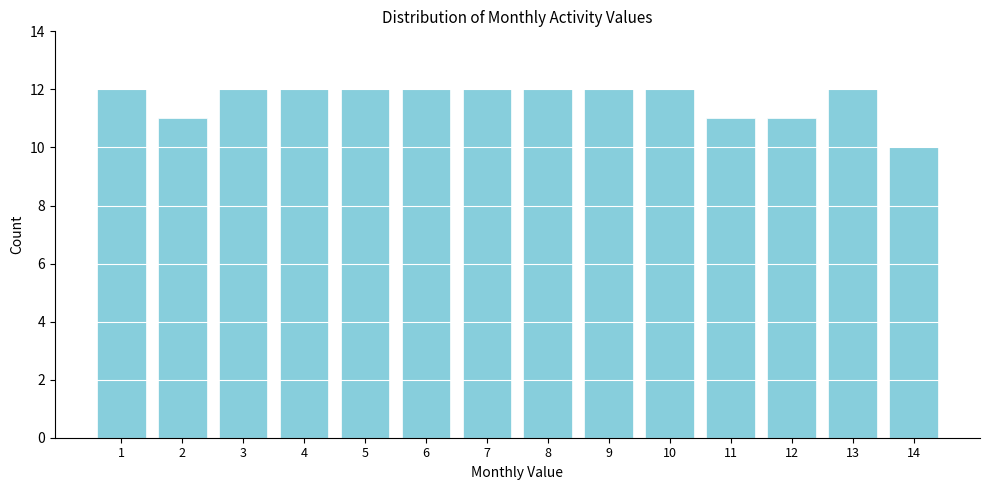

Reading left to right, extract all data points from this chart.

1=12	2=11	3=12	4=12	5=12	6=12	7=12	8=12	9=12	10=12	11=11	12=11	13=12	14=10